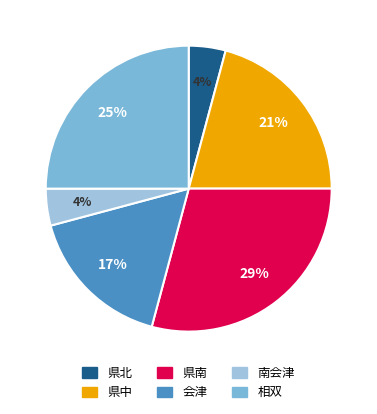

Is there any slice that represents more than half of the pie?

No